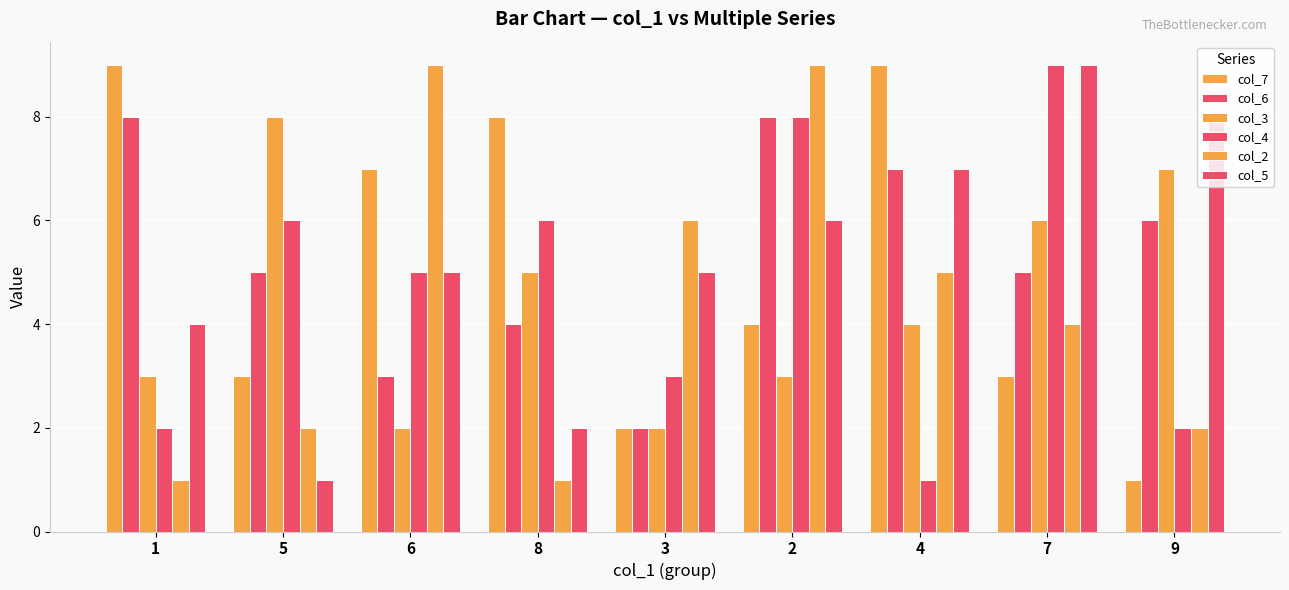

What is the sum of the col_4 values at 8 and 1?

8